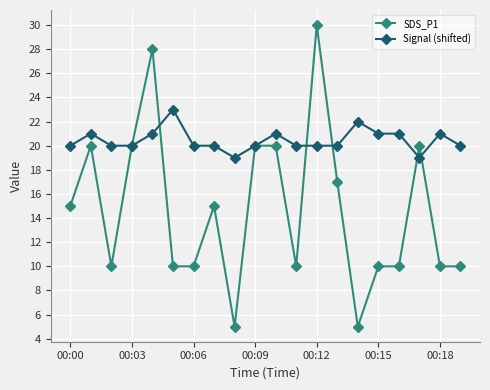

List the series in order of their overall mean, highest first.

Signal (shifted), SDS_P1